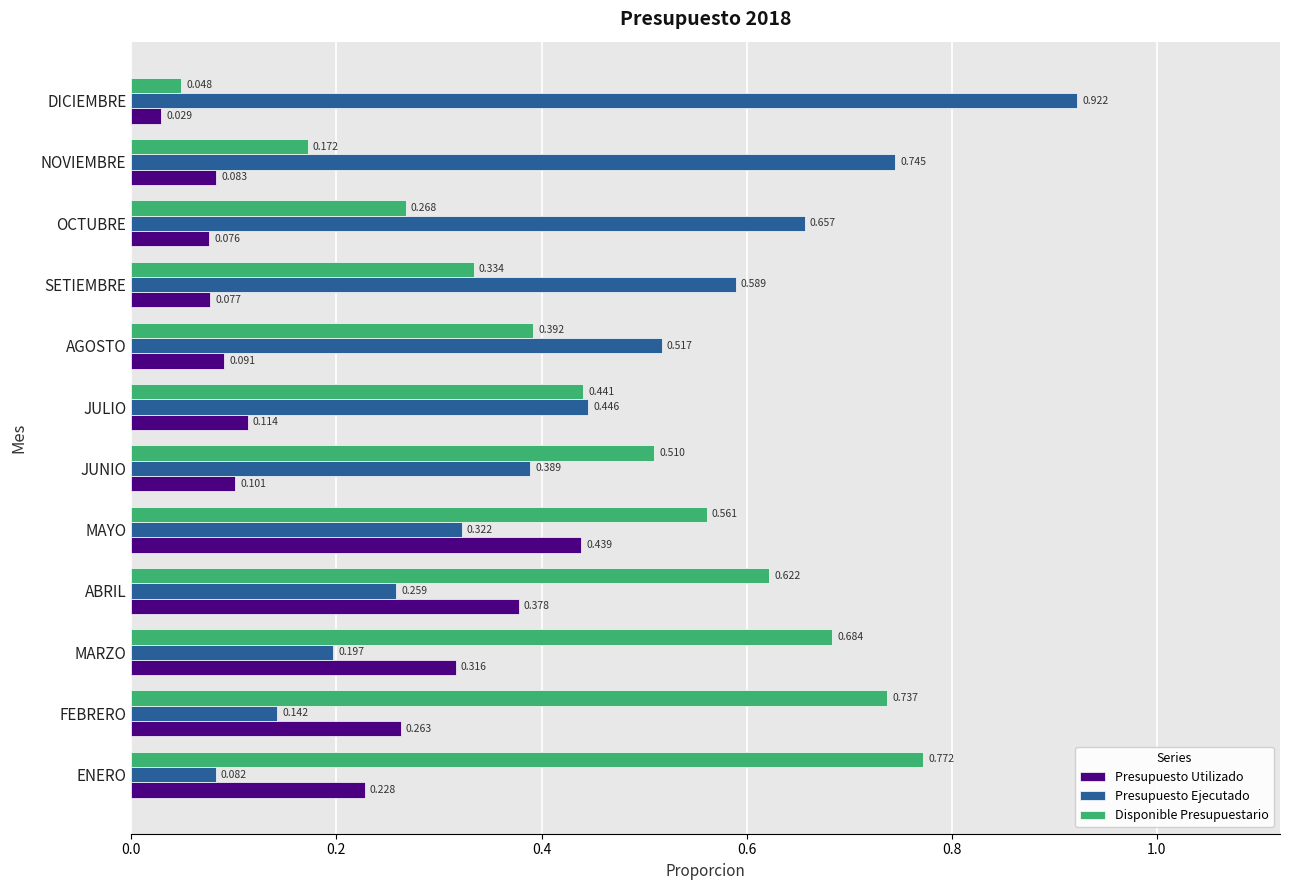

Which series has the widest spread of values?

Presupuesto Ejecutado